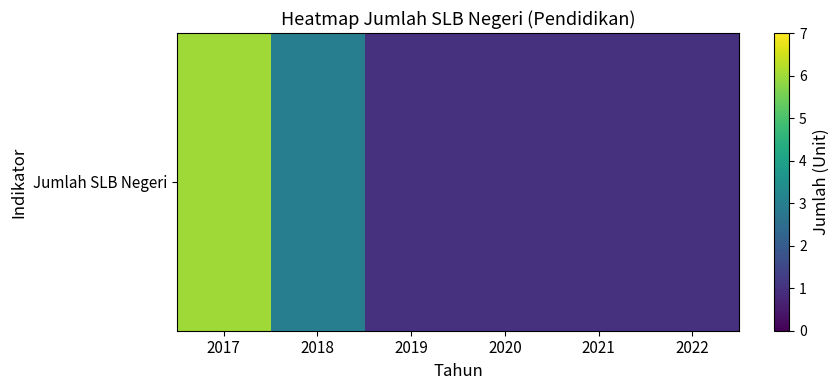

How many values exceed 1?

2